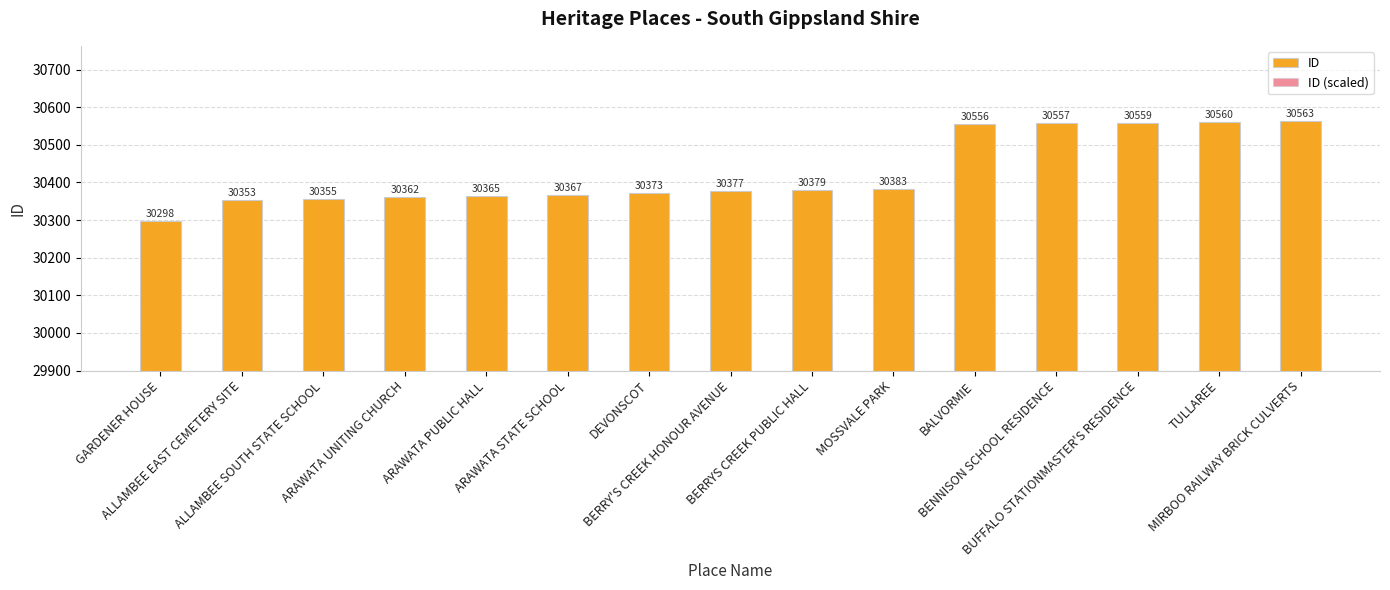

At BERRYS CREEK PUBLIC HALL, list the series in order from smallest to largest.

ID (scaled), ID